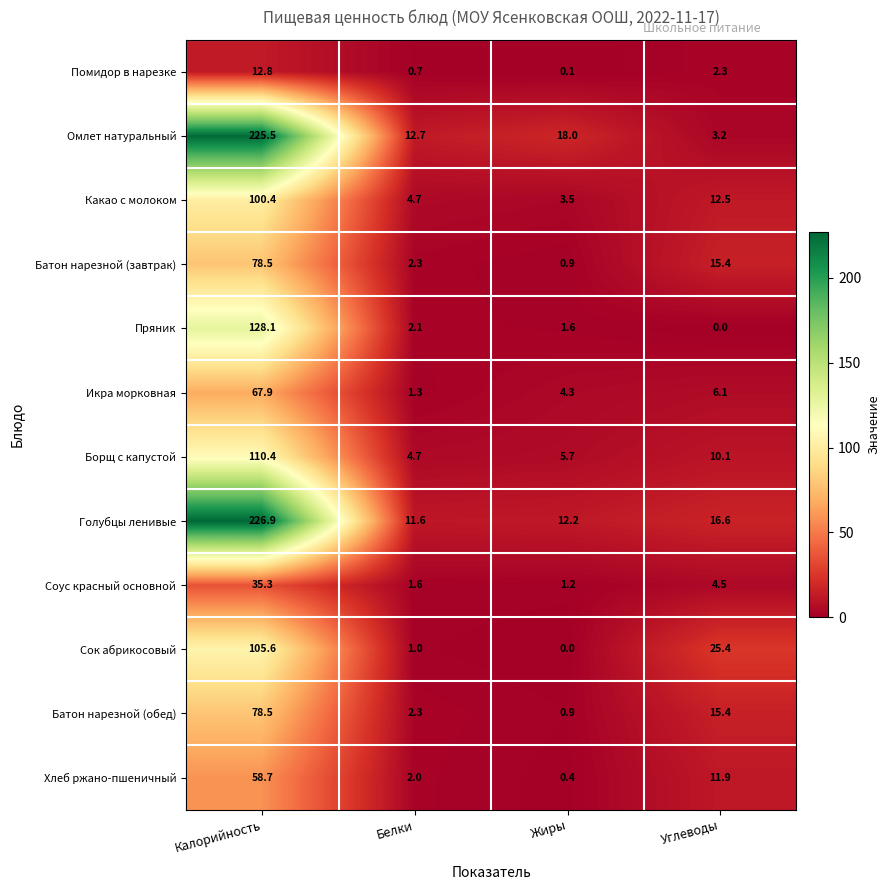

True or false: Помидор в нарезке has a value of 1.1 at Углеводы.

False